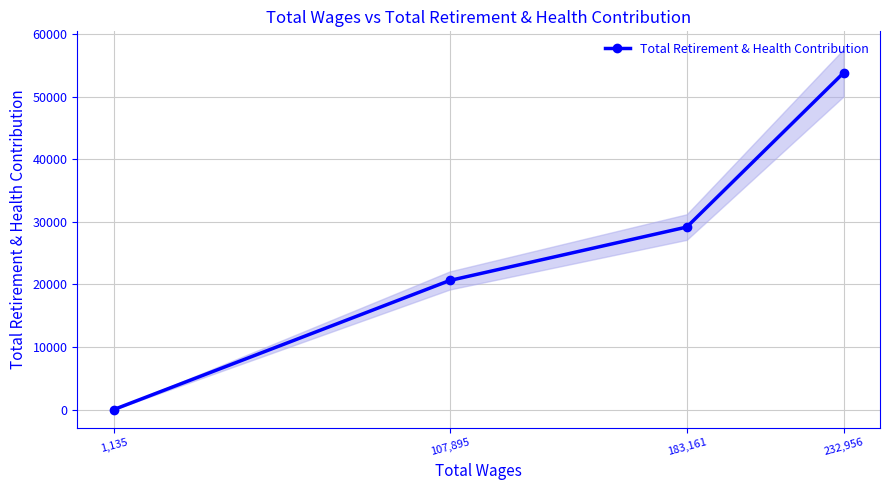

What is the ratio of the value at 107,895 to the value at 232,956?

0.4